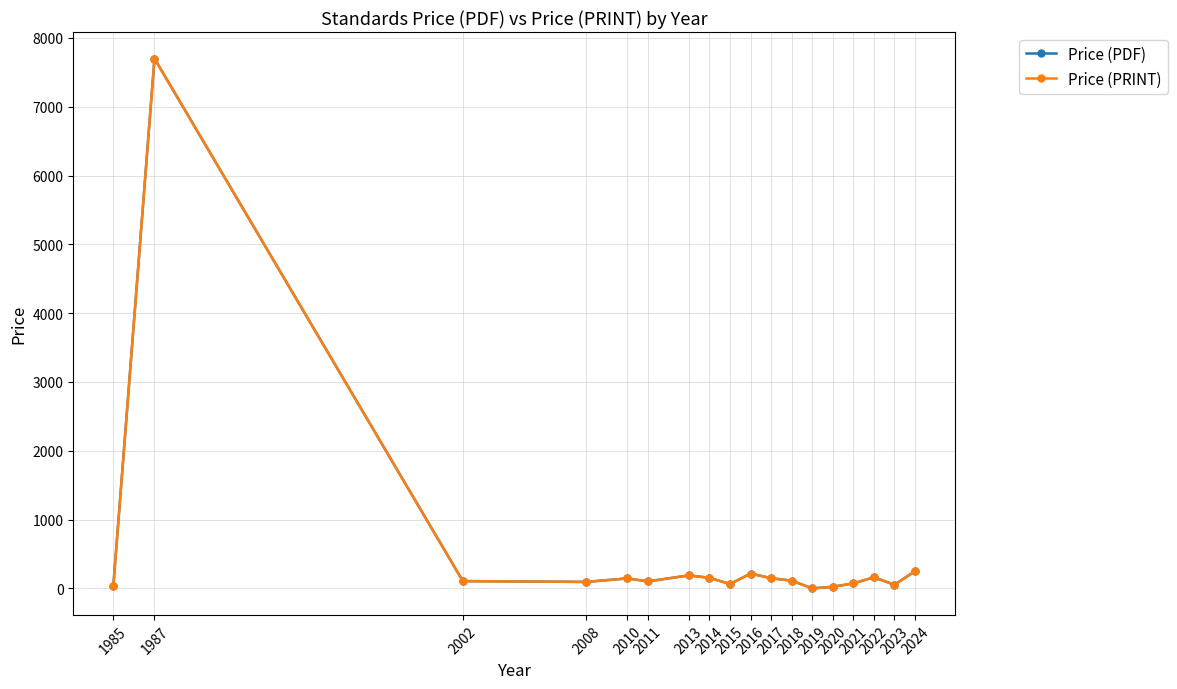

Does the chart have visible grid lines?

Yes